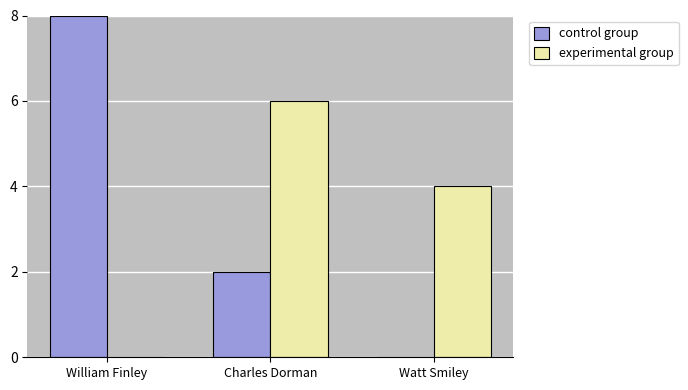

How many experimental group values are between 0 and 6?

3